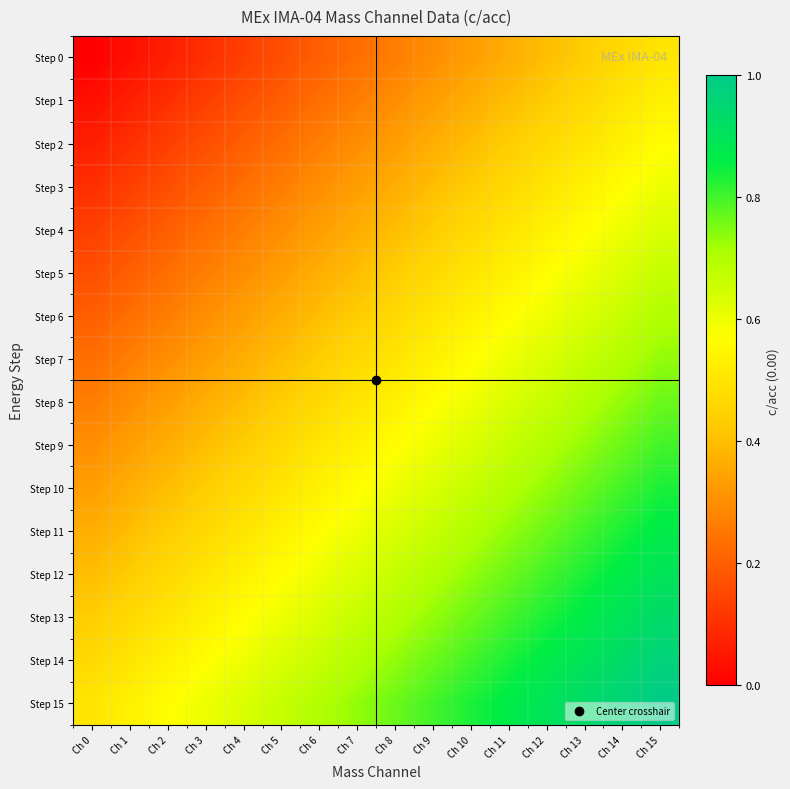

Reading left to right, list all the values displayed in this chart.

Step 0: Ch 0=0.0	Ch 1=0.0	Ch 2=0.1	Ch 3=0.1	Ch 4=0.1	Ch 5=0.2	Ch 6=0.2	Ch 7=0.2	Ch 8=0.3	Ch 9=0.3	Ch 10=0.3	Ch 11=0.4	Ch 12=0.4	Ch 13=0.4	Ch 14=0.5	Ch 15=0.5
Step 1: Ch 0=0.0	Ch 1=0.1	Ch 2=0.1	Ch 3=0.1	Ch 4=0.2	Ch 5=0.2	Ch 6=0.2	Ch 7=0.3	Ch 8=0.3	Ch 9=0.3	Ch 10=0.4	Ch 11=0.4	Ch 12=0.4	Ch 13=0.5	Ch 14=0.5	Ch 15=0.5
Step 2: Ch 0=0.1	Ch 1=0.1	Ch 2=0.1	Ch 3=0.2	Ch 4=0.2	Ch 5=0.2	Ch 6=0.3	Ch 7=0.3	Ch 8=0.3	Ch 9=0.4	Ch 10=0.4	Ch 11=0.4	Ch 12=0.5	Ch 13=0.5	Ch 14=0.5	Ch 15=0.6
Step 3: Ch 0=0.1	Ch 1=0.1	Ch 2=0.2	Ch 3=0.2	Ch 4=0.2	Ch 5=0.3	Ch 6=0.3	Ch 7=0.3	Ch 8=0.4	Ch 9=0.4	Ch 10=0.4	Ch 11=0.5	Ch 12=0.5	Ch 13=0.5	Ch 14=0.6	Ch 15=0.6
Step 4: Ch 0=0.1	Ch 1=0.2	Ch 2=0.2	Ch 3=0.2	Ch 4=0.3	Ch 5=0.3	Ch 6=0.3	Ch 7=0.4	Ch 8=0.4	Ch 9=0.4	Ch 10=0.5	Ch 11=0.5	Ch 12=0.5	Ch 13=0.6	Ch 14=0.6	Ch 15=0.6
Step 5: Ch 0=0.2	Ch 1=0.2	Ch 2=0.2	Ch 3=0.3	Ch 4=0.3	Ch 5=0.3	Ch 6=0.4	Ch 7=0.4	Ch 8=0.4	Ch 9=0.5	Ch 10=0.5	Ch 11=0.5	Ch 12=0.6	Ch 13=0.6	Ch 14=0.6	Ch 15=0.7
Step 6: Ch 0=0.2	Ch 1=0.2	Ch 2=0.3	Ch 3=0.3	Ch 4=0.3	Ch 5=0.4	Ch 6=0.4	Ch 7=0.4	Ch 8=0.5	Ch 9=0.5	Ch 10=0.5	Ch 11=0.6	Ch 12=0.6	Ch 13=0.6	Ch 14=0.7	Ch 15=0.7
Step 7: Ch 0=0.2	Ch 1=0.3	Ch 2=0.3	Ch 3=0.3	Ch 4=0.4	Ch 5=0.4	Ch 6=0.4	Ch 7=0.5	Ch 8=0.5	Ch 9=0.5	Ch 10=0.6	Ch 11=0.6	Ch 12=0.6	Ch 13=0.7	Ch 14=0.7	Ch 15=0.7
Step 8: Ch 0=0.3	Ch 1=0.3	Ch 2=0.3	Ch 3=0.4	Ch 4=0.4	Ch 5=0.4	Ch 6=0.5	Ch 7=0.5	Ch 8=0.5	Ch 9=0.6	Ch 10=0.6	Ch 11=0.6	Ch 12=0.7	Ch 13=0.7	Ch 14=0.7	Ch 15=0.8
Step 9: Ch 0=0.3	Ch 1=0.3	Ch 2=0.4	Ch 3=0.4	Ch 4=0.4	Ch 5=0.5	Ch 6=0.5	Ch 7=0.5	Ch 8=0.6	Ch 9=0.6	Ch 10=0.6	Ch 11=0.7	Ch 12=0.7	Ch 13=0.7	Ch 14=0.8	Ch 15=0.8
Step 10: Ch 0=0.3	Ch 1=0.4	Ch 2=0.4	Ch 3=0.4	Ch 4=0.5	Ch 5=0.5	Ch 6=0.5	Ch 7=0.6	Ch 8=0.6	Ch 9=0.6	Ch 10=0.7	Ch 11=0.7	Ch 12=0.7	Ch 13=0.8	Ch 14=0.8	Ch 15=0.8
Step 11: Ch 0=0.4	Ch 1=0.4	Ch 2=0.4	Ch 3=0.5	Ch 4=0.5	Ch 5=0.5	Ch 6=0.6	Ch 7=0.6	Ch 8=0.6	Ch 9=0.7	Ch 10=0.7	Ch 11=0.7	Ch 12=0.8	Ch 13=0.8	Ch 14=0.8	Ch 15=0.9
Step 12: Ch 0=0.4	Ch 1=0.4	Ch 2=0.5	Ch 3=0.5	Ch 4=0.5	Ch 5=0.6	Ch 6=0.6	Ch 7=0.6	Ch 8=0.7	Ch 9=0.7	Ch 10=0.7	Ch 11=0.8	Ch 12=0.8	Ch 13=0.8	Ch 14=0.9	Ch 15=0.9
Step 13: Ch 0=0.4	Ch 1=0.5	Ch 2=0.5	Ch 3=0.5	Ch 4=0.6	Ch 5=0.6	Ch 6=0.6	Ch 7=0.7	Ch 8=0.7	Ch 9=0.7	Ch 10=0.8	Ch 11=0.8	Ch 12=0.8	Ch 13=0.9	Ch 14=0.9	Ch 15=0.9
Step 14: Ch 0=0.5	Ch 1=0.5	Ch 2=0.5	Ch 3=0.6	Ch 4=0.6	Ch 5=0.6	Ch 6=0.7	Ch 7=0.7	Ch 8=0.7	Ch 9=0.8	Ch 10=0.8	Ch 11=0.8	Ch 12=0.9	Ch 13=0.9	Ch 14=0.9	Ch 15=1.0
Step 15: Ch 0=0.5	Ch 1=0.5	Ch 2=0.6	Ch 3=0.6	Ch 4=0.6	Ch 5=0.7	Ch 6=0.7	Ch 7=0.7	Ch 8=0.8	Ch 9=0.8	Ch 10=0.8	Ch 11=0.9	Ch 12=0.9	Ch 13=0.9	Ch 14=1.0	Ch 15=1.0